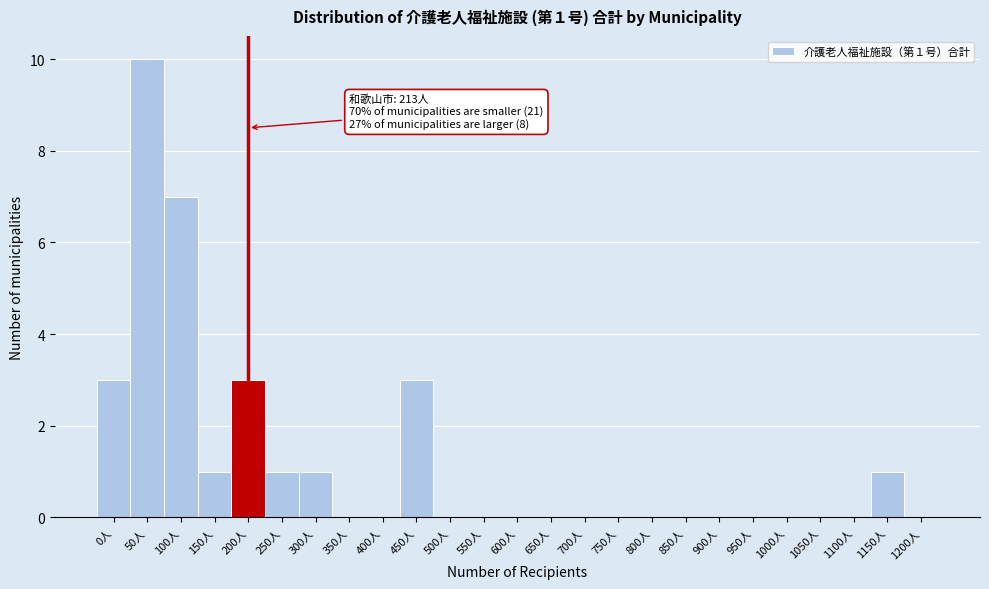

Reading left to right, transcribe all the data shown in this chart.

0人=3	50人=10	100人=7	150人=1	200人=3	250人=1	300人=1	350人=0	400人=0	450人=3	500人=0	550人=0	600人=0	650人=0	700人=0	750人=0	800人=0	850人=0	900人=0	950人=0	1000人=0	1050人=0	1100人=0	1150人=1	1200人=0